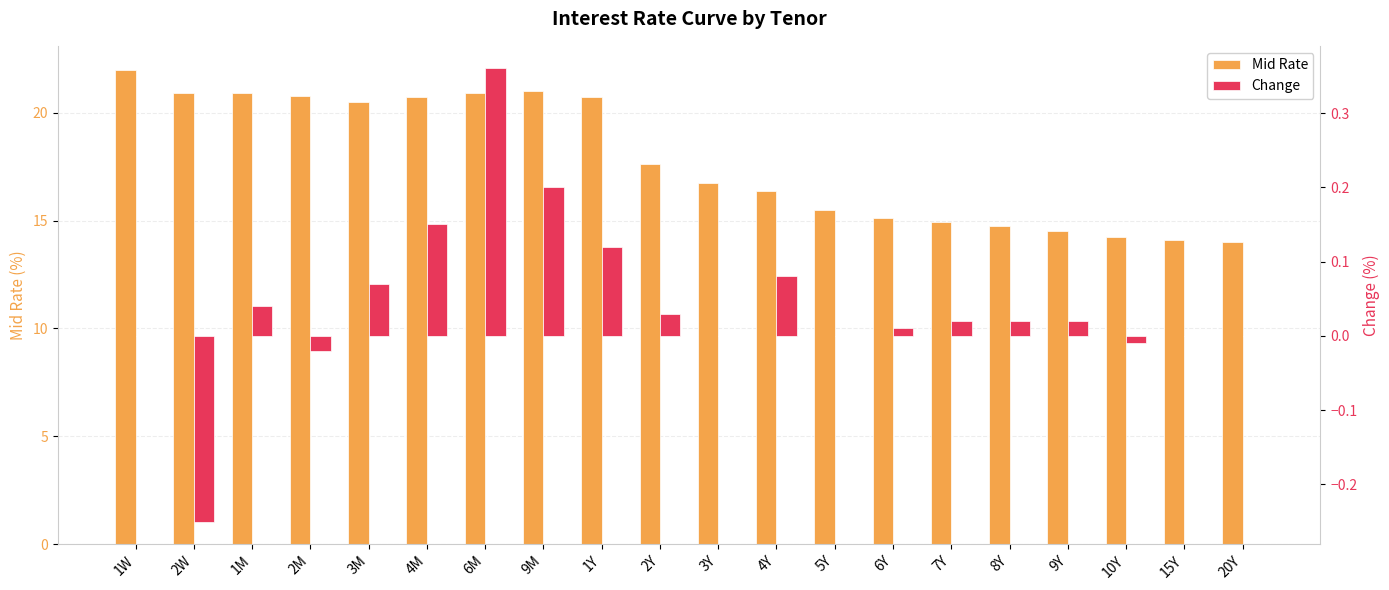

The Mid Rate series shows 20.7 at 1Y. True or false?

True